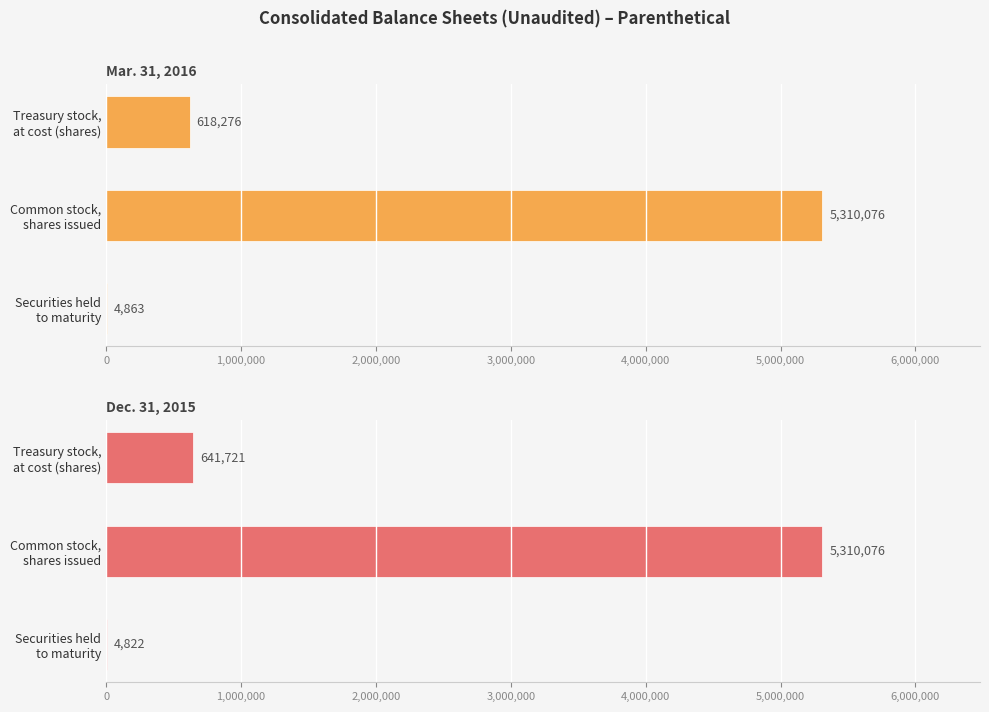

The Mar. 31, 2016 series shows 1094058 at Treasury stock, at cost (shares). True or false?

False